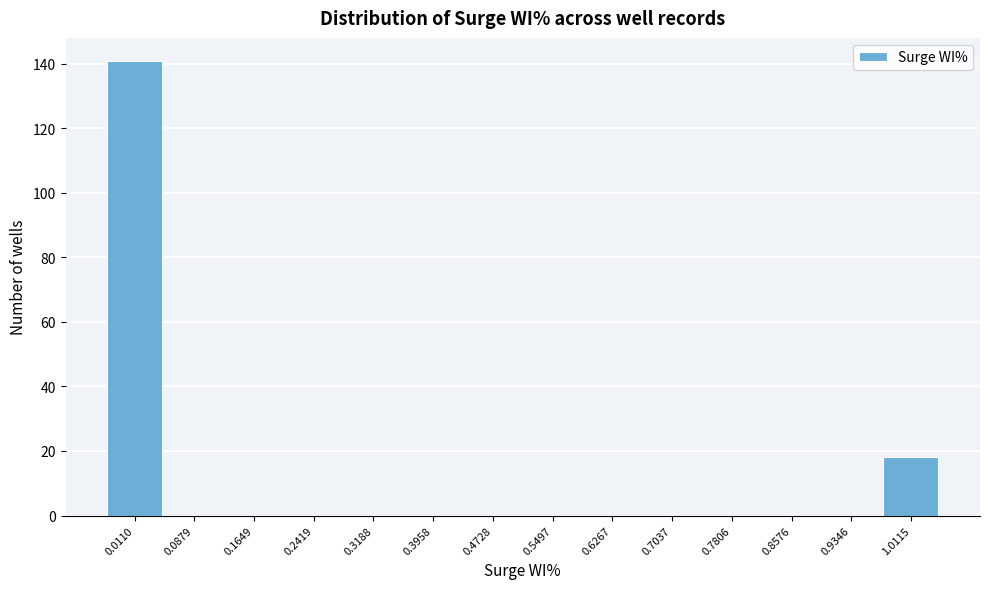

Reading left to right, transcribe this chart: for each bar, give the range it covers on the x-axis and its height. Neither the bar edges nor the heights are printed on the chart, so give them approximately, as read against the axes.

-0.03 to 0.05: 142
0.05 to 0.13: 0
0.13 to 0.20: 0
0.20 to 0.28: 0
0.28 to 0.36: 0
0.36 to 0.43: 0
0.43 to 0.51: 0
0.51 to 0.59: 0
0.59 to 0.67: 0
0.67 to 0.74: 0
0.74 to 0.82: 0
0.82 to 0.90: 0
0.90 to 0.97: 0
0.97 to 1.05: 18